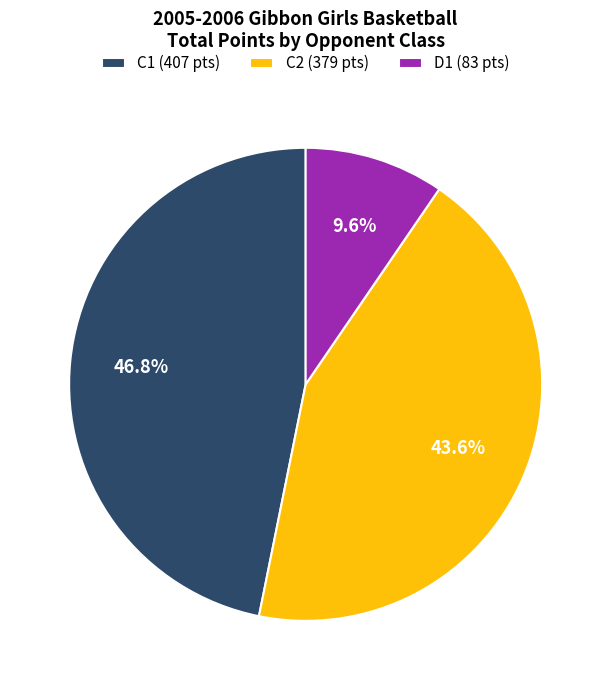

Rank the categories by value from lowest to highest.

D1 (83 pts), C2 (379 pts), C1 (407 pts)